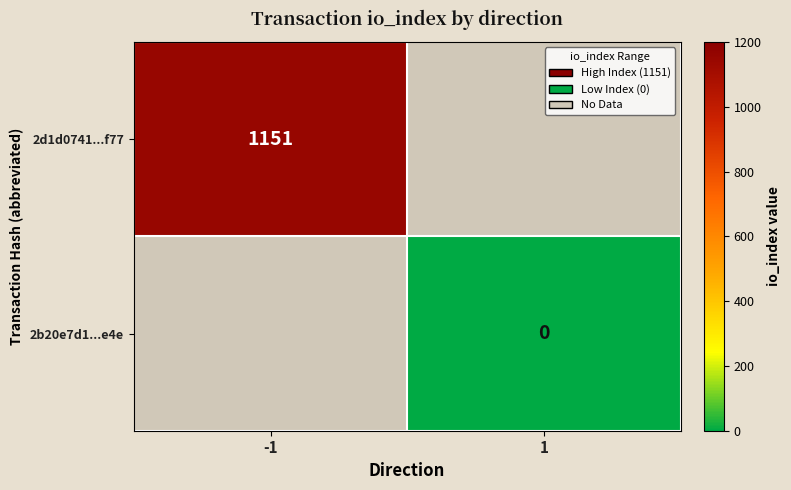

The 2d1d0741...f77 series shows 1820 at -1. True or false?

False